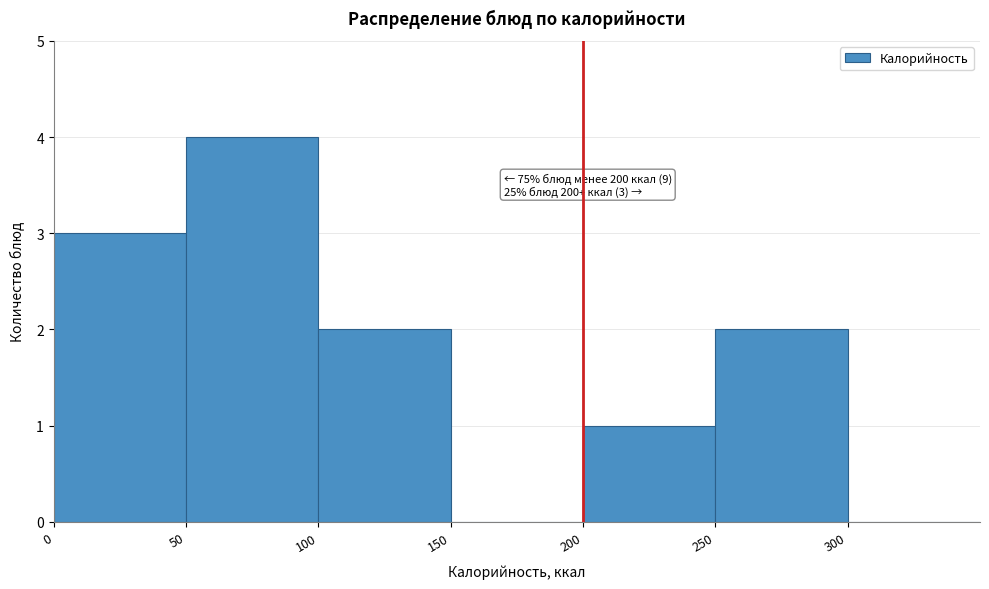

Which range on the x-axis has the tallest bar?

50 to 100